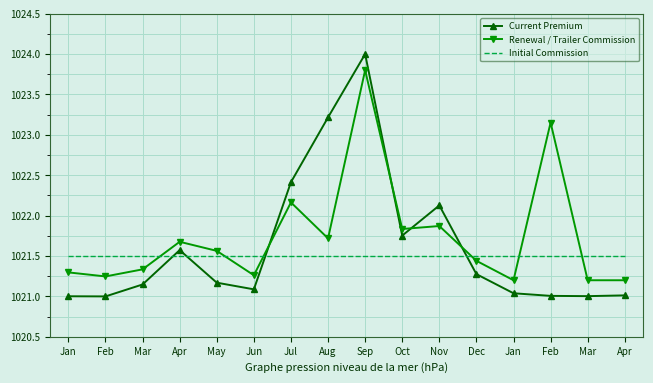

True or false: Renewal / Trailer Commission and Current Premium cross at least once.

True